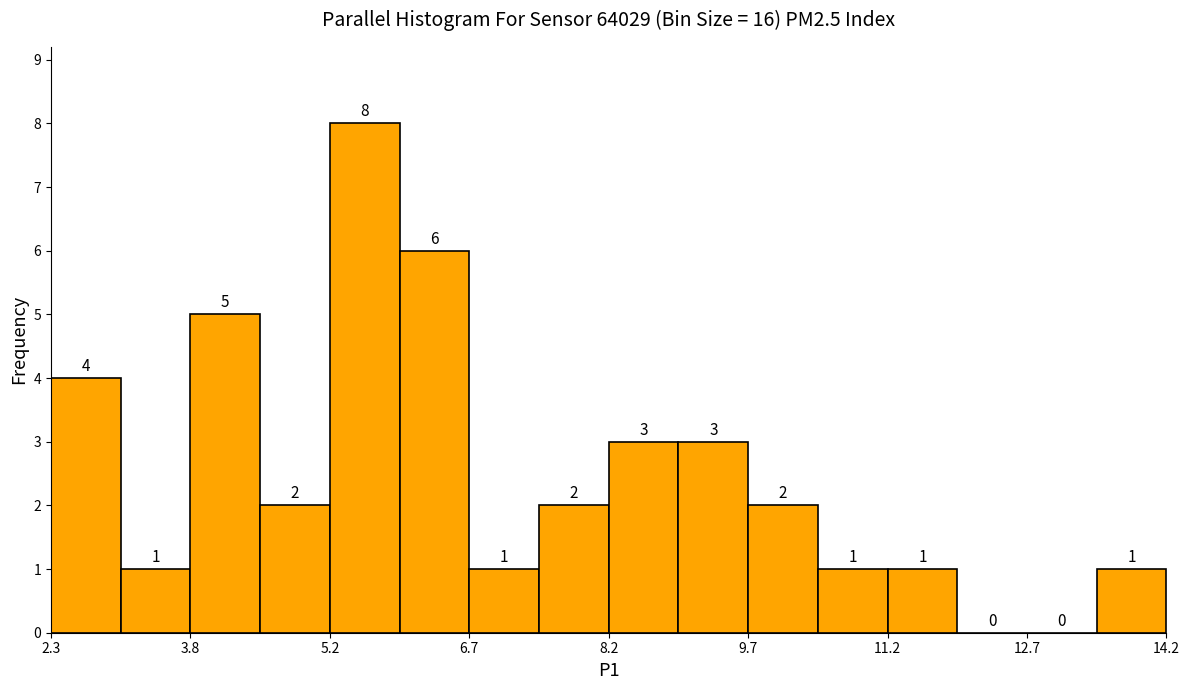

Around what value on the x-axis is the tallest bar? Give the approximate position of its centre, as read against the axis.

5.6